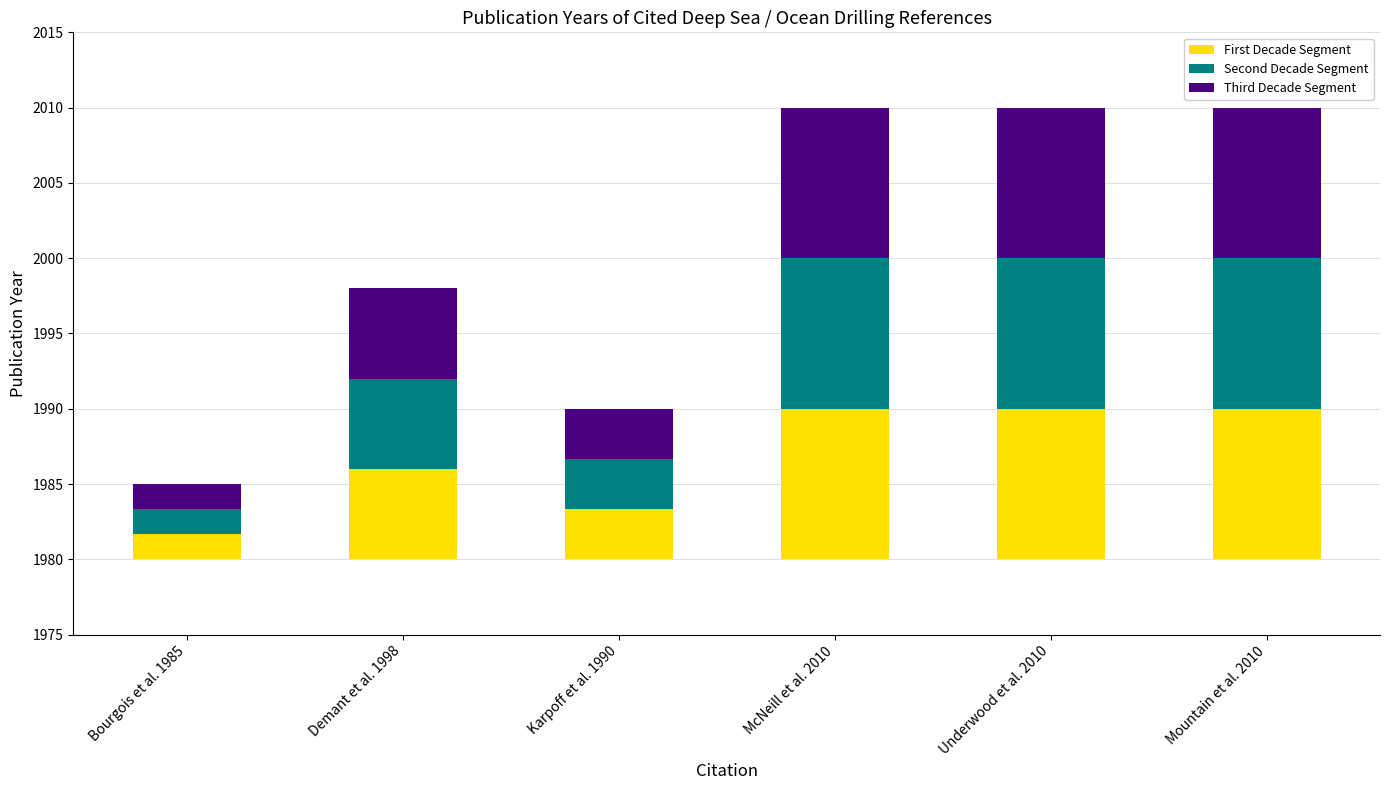

List the labels in order of Third Decade Segment value, largest first.

McNeill et al. 2010, Underwood et al. 2010, Mountain et al. 2010, Demant et al. 1998, Karpoff et al. 1990, Bourgois et al. 1985